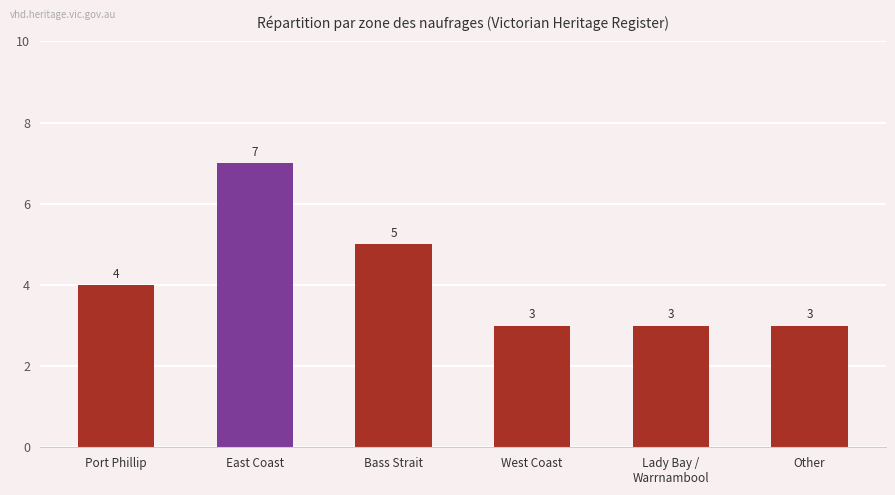

The value at Lady Bay /
Warrnambool is 5. True or false?

False